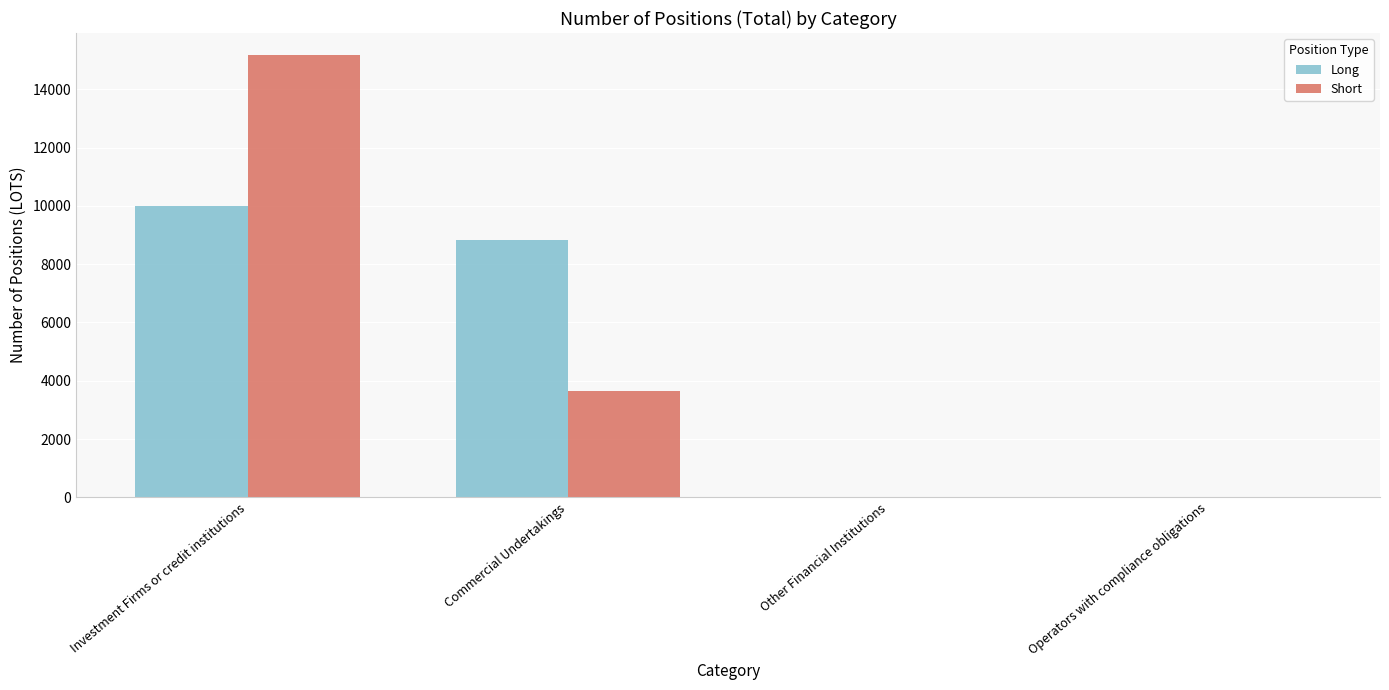

How many series are shown in this chart?

2